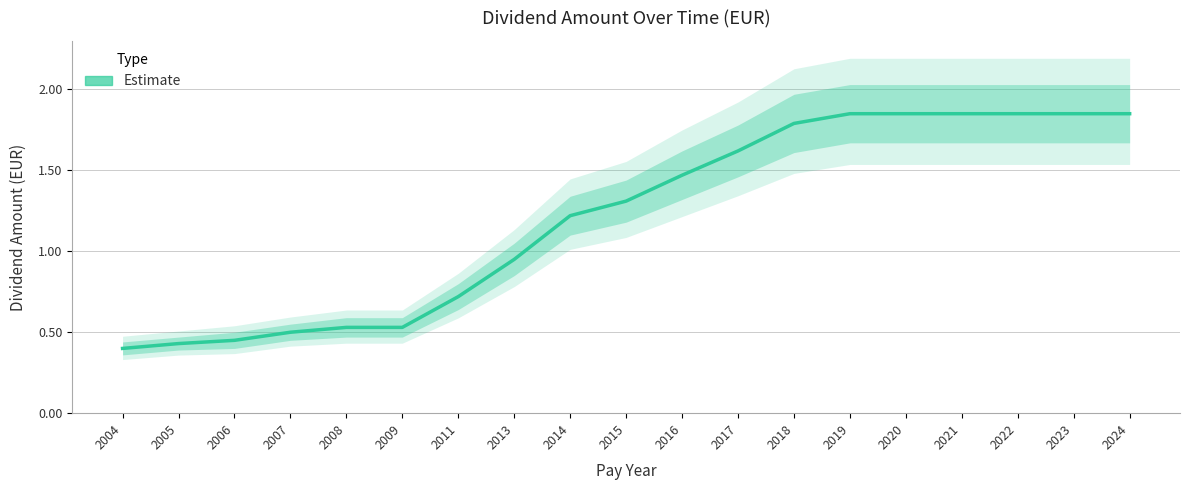

Is this an area chart (filled region under the line)?

No